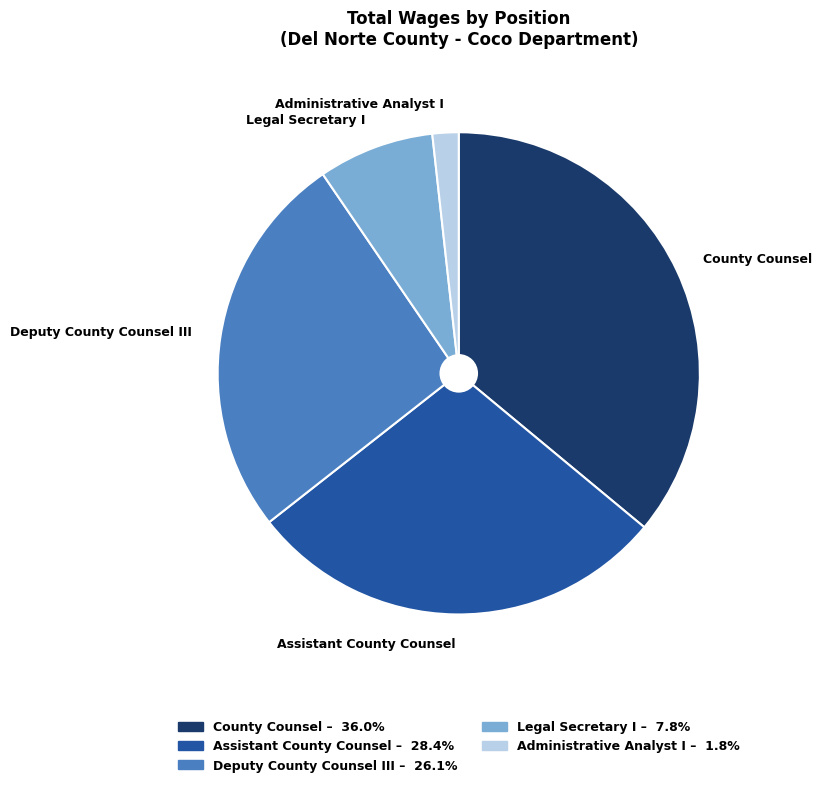

Is Administrative Analyst I the majority of the pie?

No